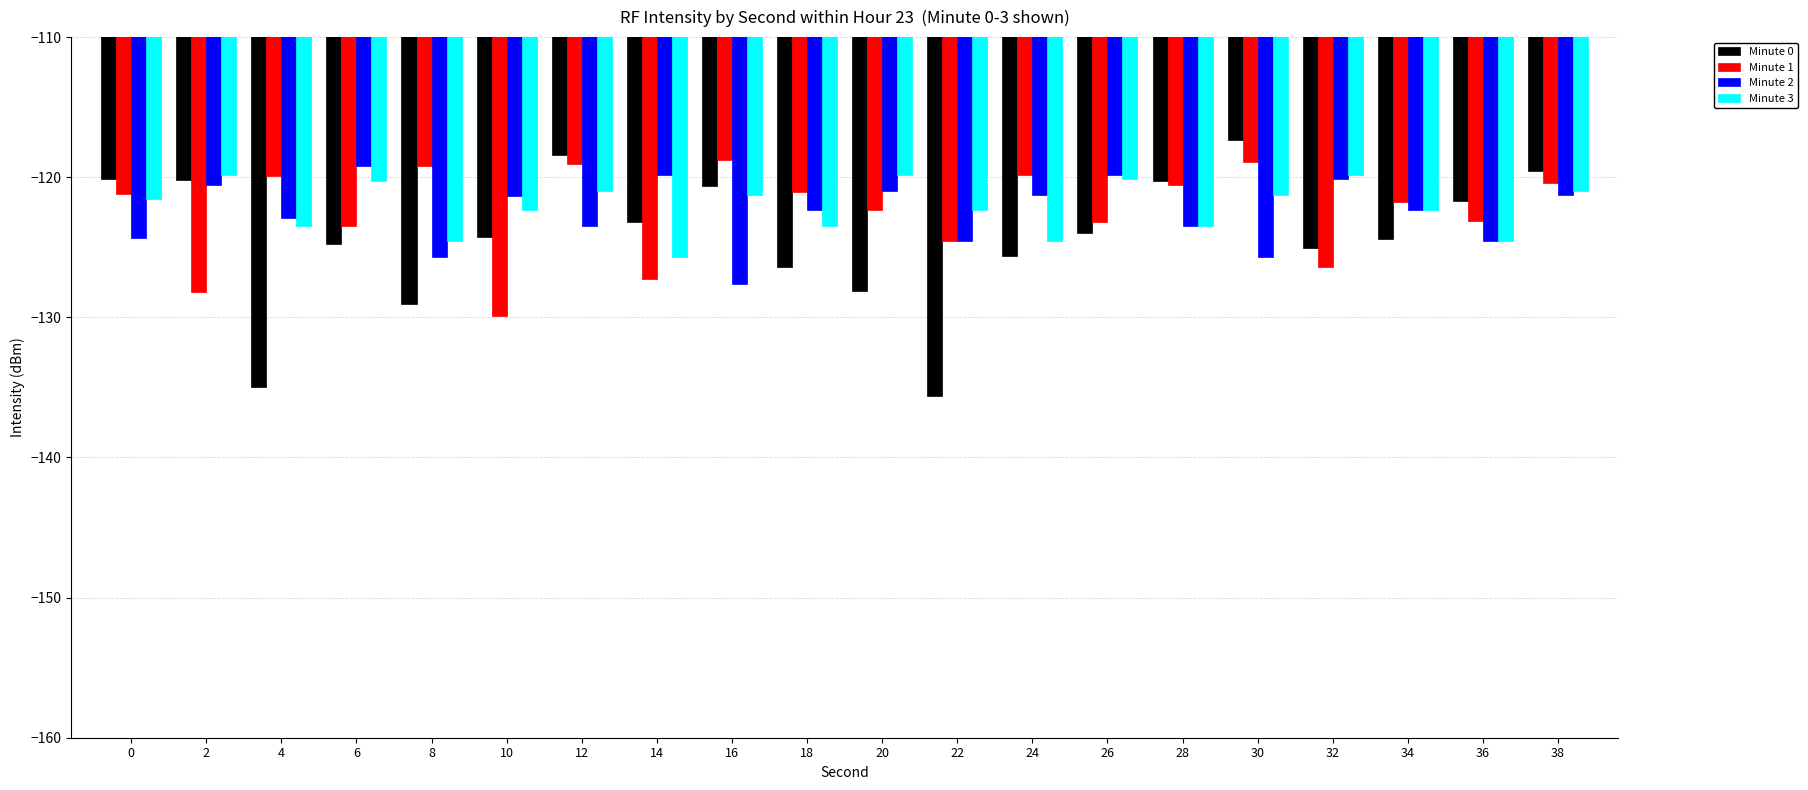

What is the greatest value displayed?

-117.3